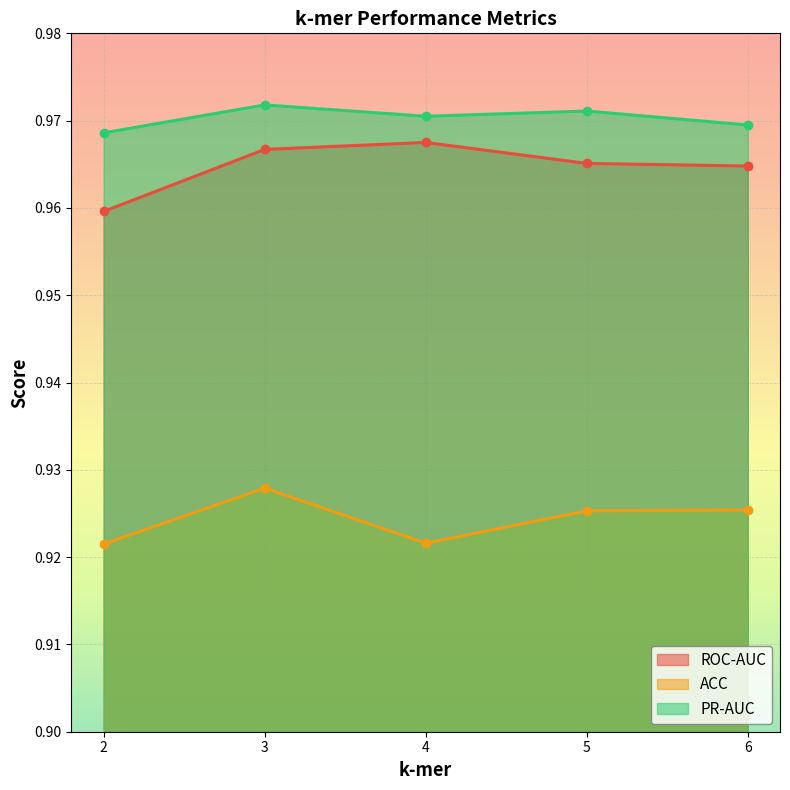

Between 2 and 5, which series saw the biggest shift?

ROC-AUC